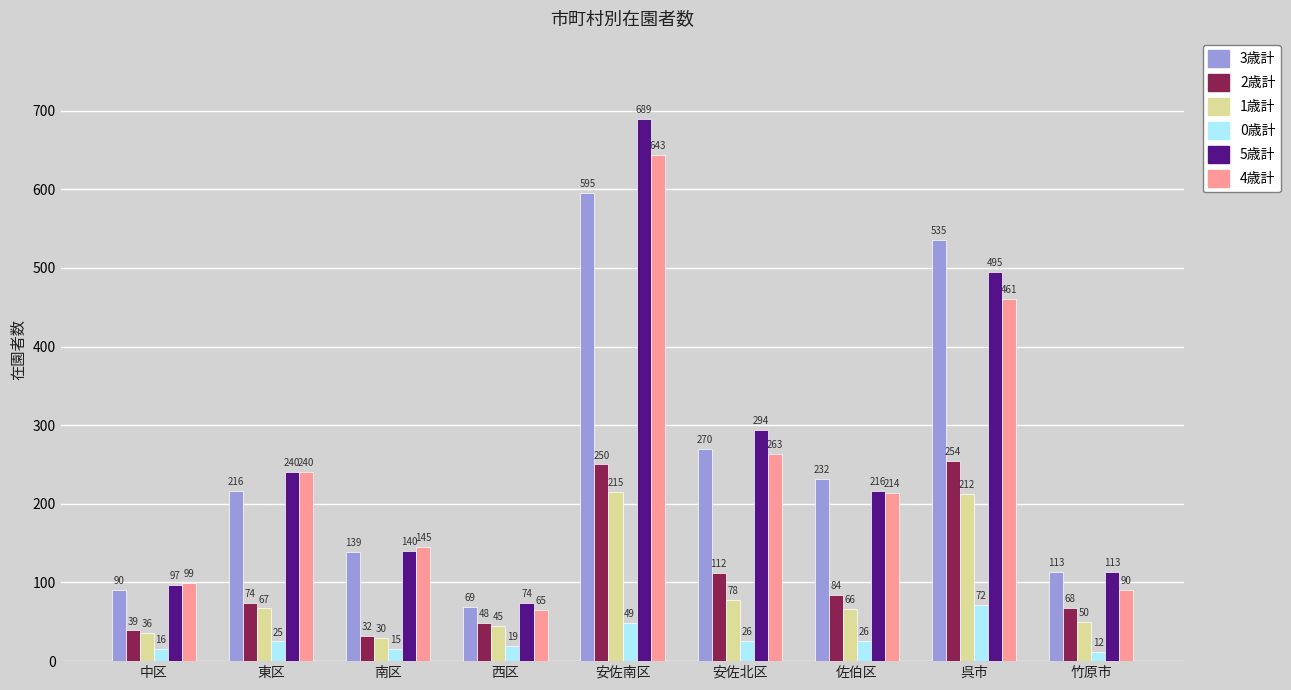

Reading left to right, extract all data points from this chart.

3歳計: 90	216	139	69	595	270	232	535	113
2歳計: 39	74	32	48	250	112	84	254	68
1歳計: 36	67	30	45	215	78	66	212	50
0歳計: 16	25	15	19	49	26	26	72	12
5歳計: 97	240	140	74	689	294	216	495	113
4歳計: 99	240	145	65	643	263	214	461	90